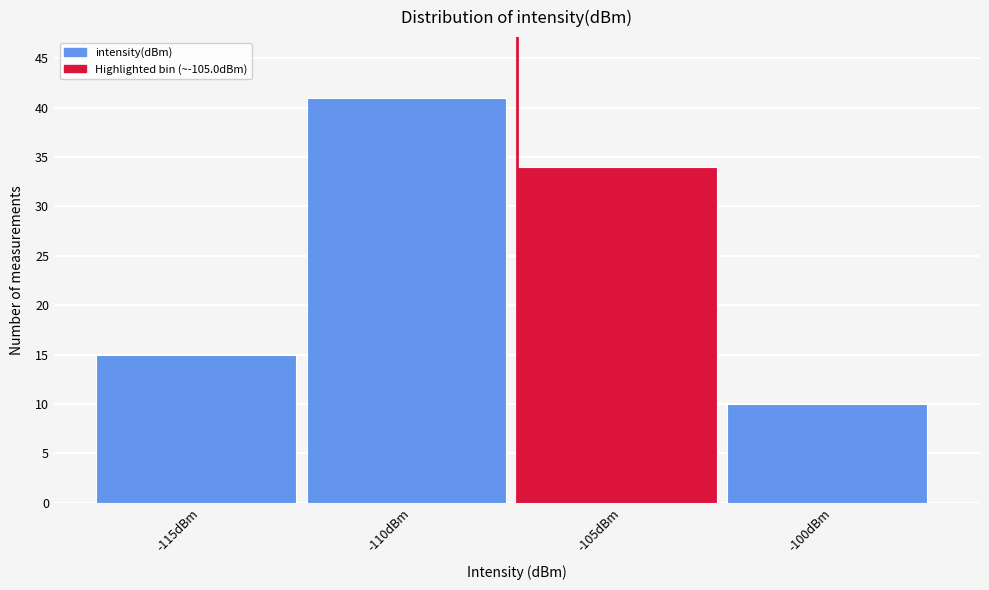

Reading left to right, extract all data points from this chart.

-115dBm=15	-110dBm=41	-105dBm=34	-100dBm=10